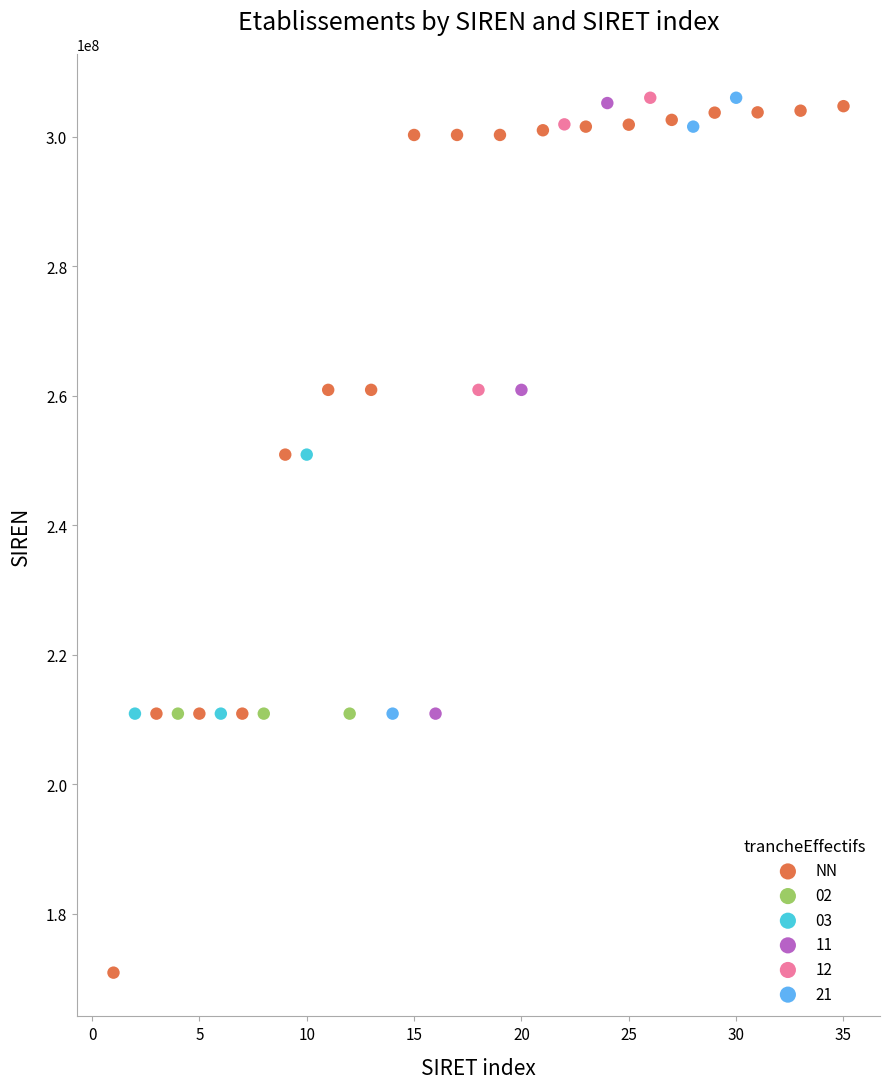

What are all the series names shown in the legend?

NN, 02, 03, 11, 12, 21